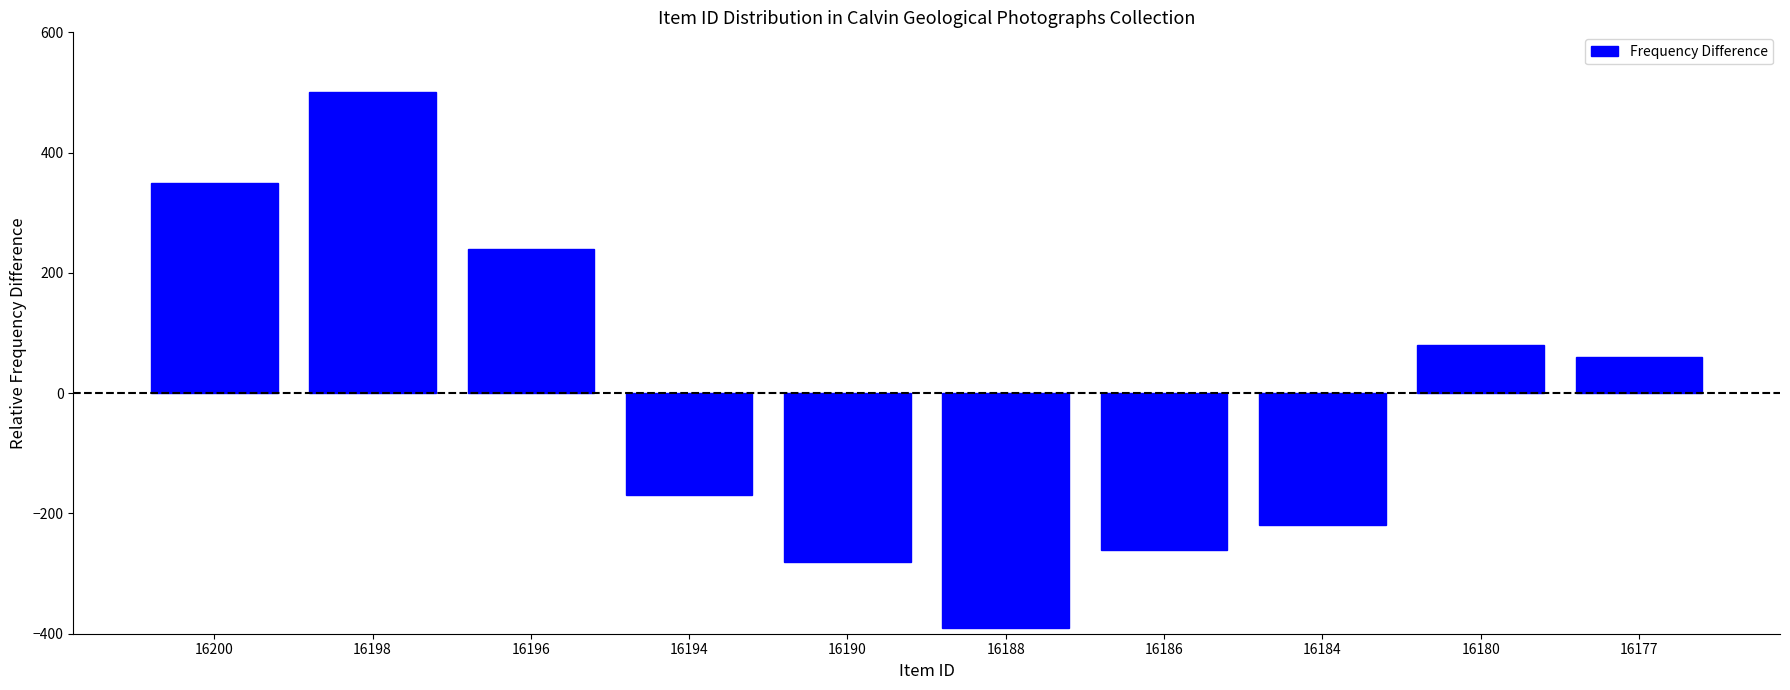

Reading left to right, transcribe all the data shown in this chart.

16200=350	16198=500	16196=240	16194=-170	16190=-280	16188=-390	16186=-260	16184=-220	16180=80	16177=60